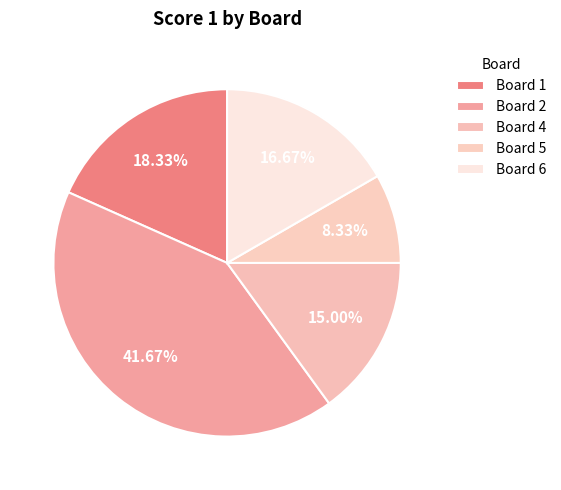

How many segments does this pie chart have?

5